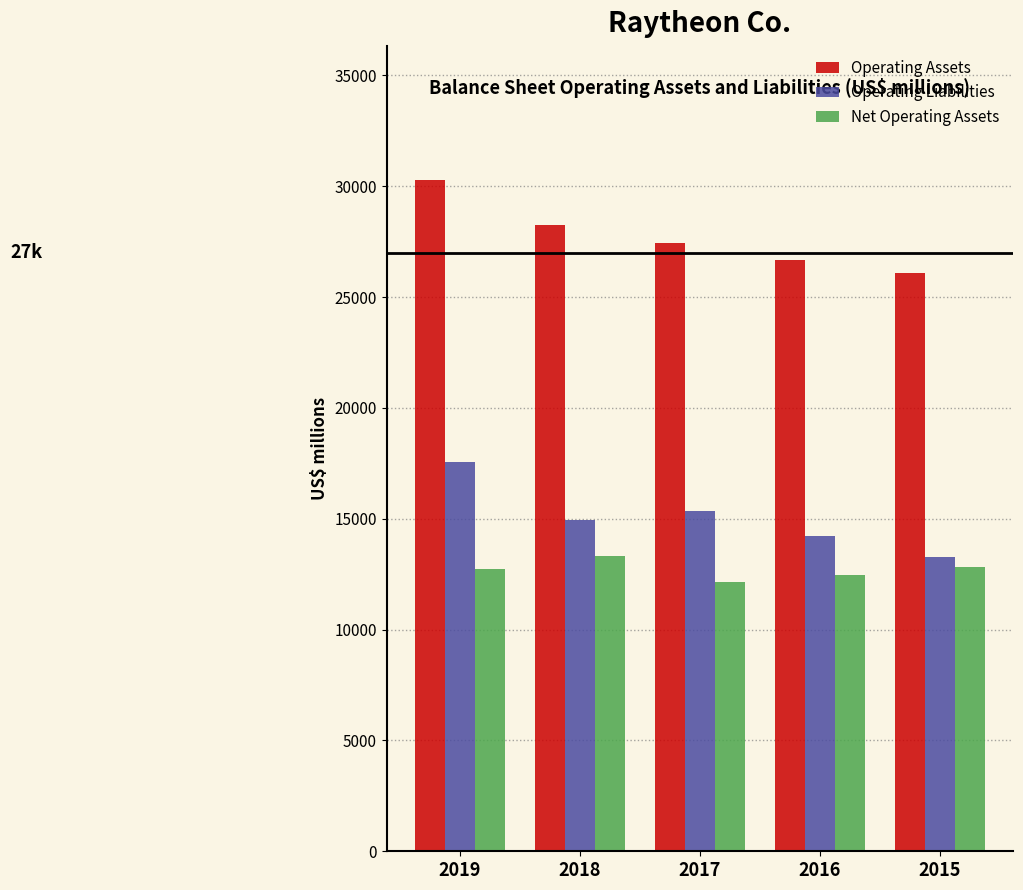

Rank the series at 2016 from highest to lowest value.

Operating Assets, Operating Liabilities, Net Operating Assets